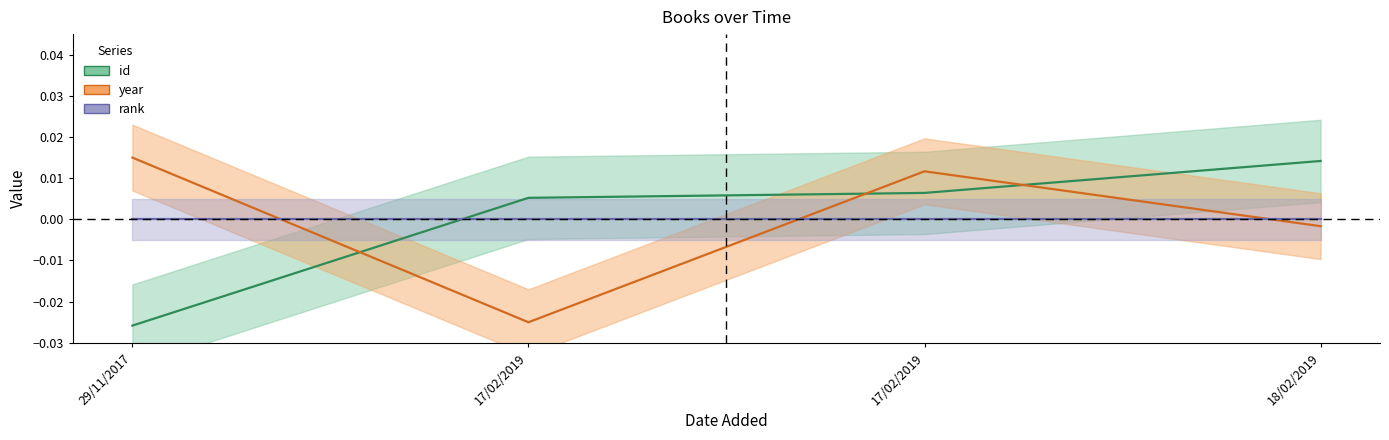

What is the label of the 4th point from the left?

18/02/2019